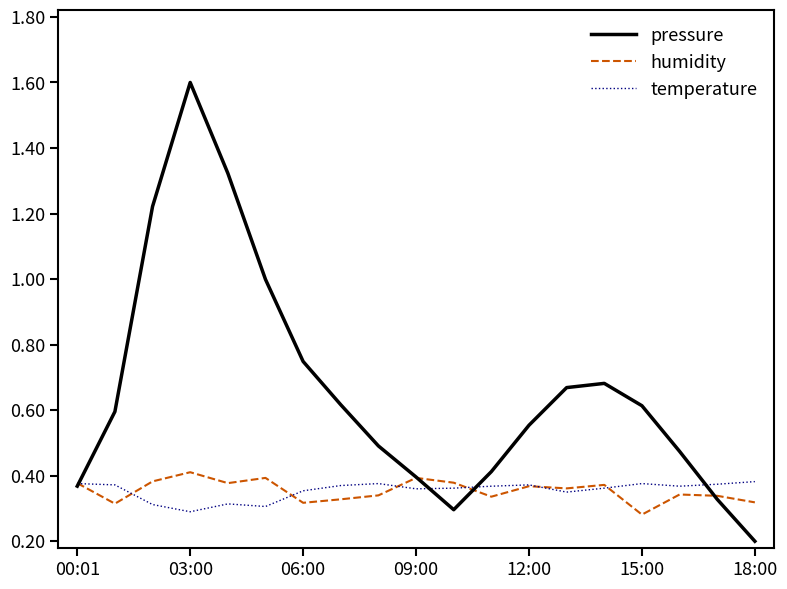

What is the maximum value for pressure?

1.6